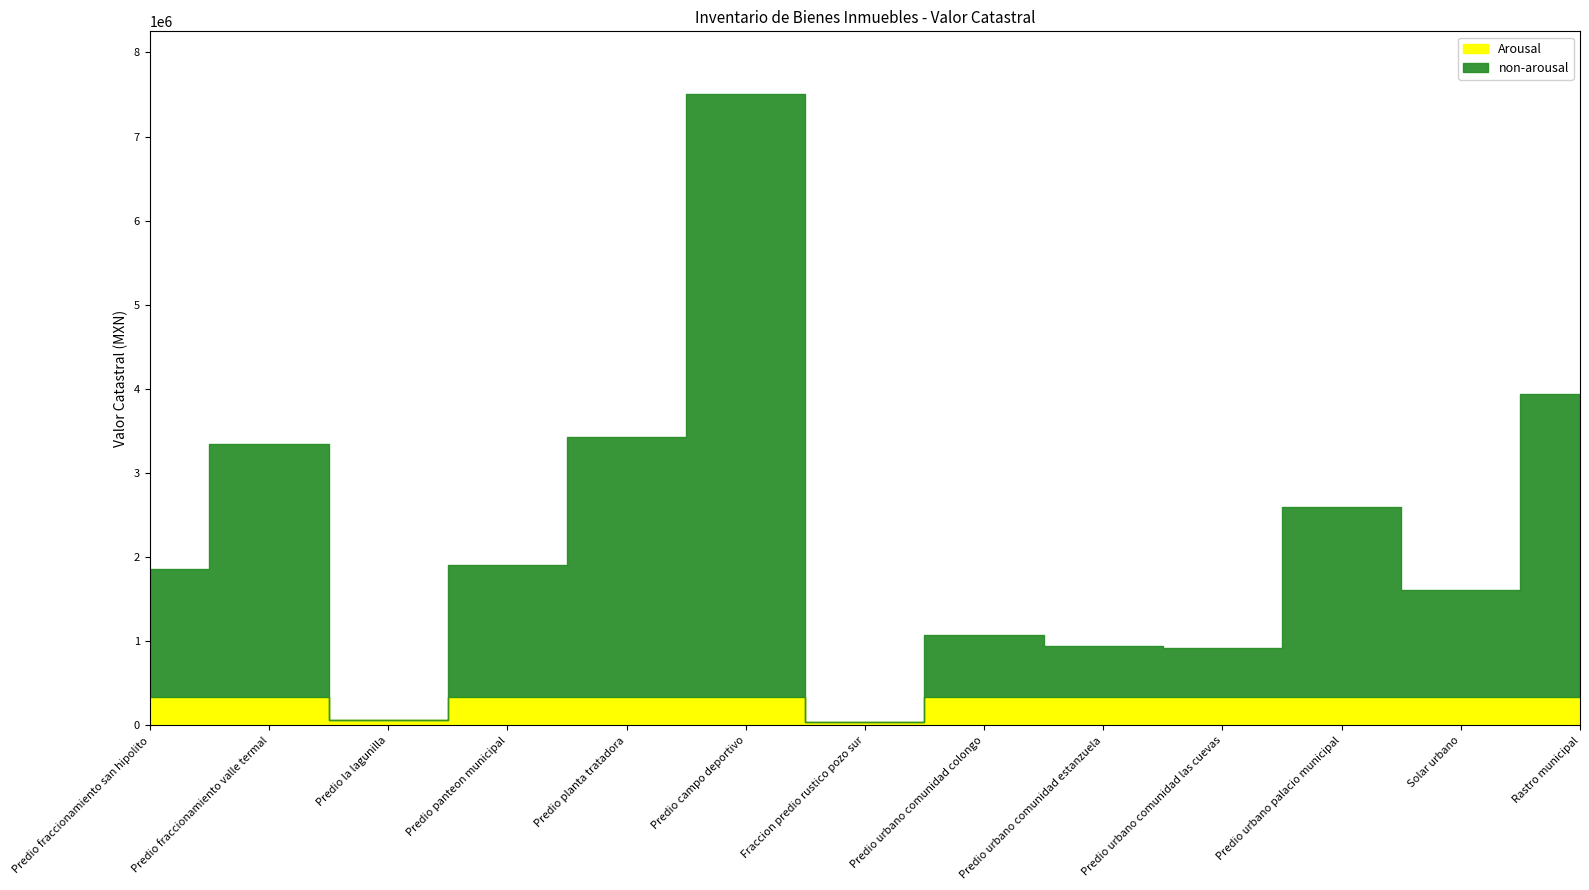

What is the maximum value shown in the chart?

7500000.0